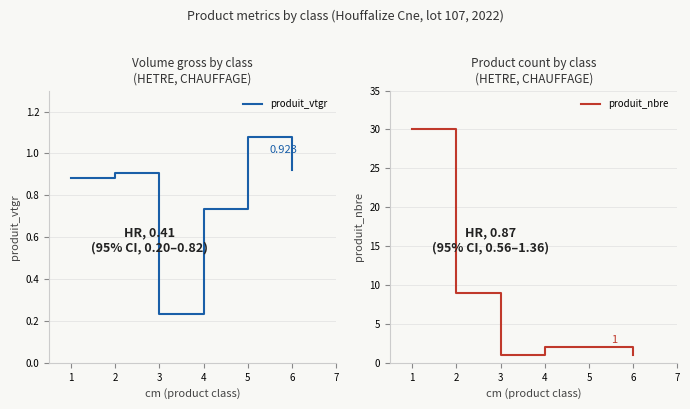

The produit_nbre series shows 2 at 4. True or false?

True